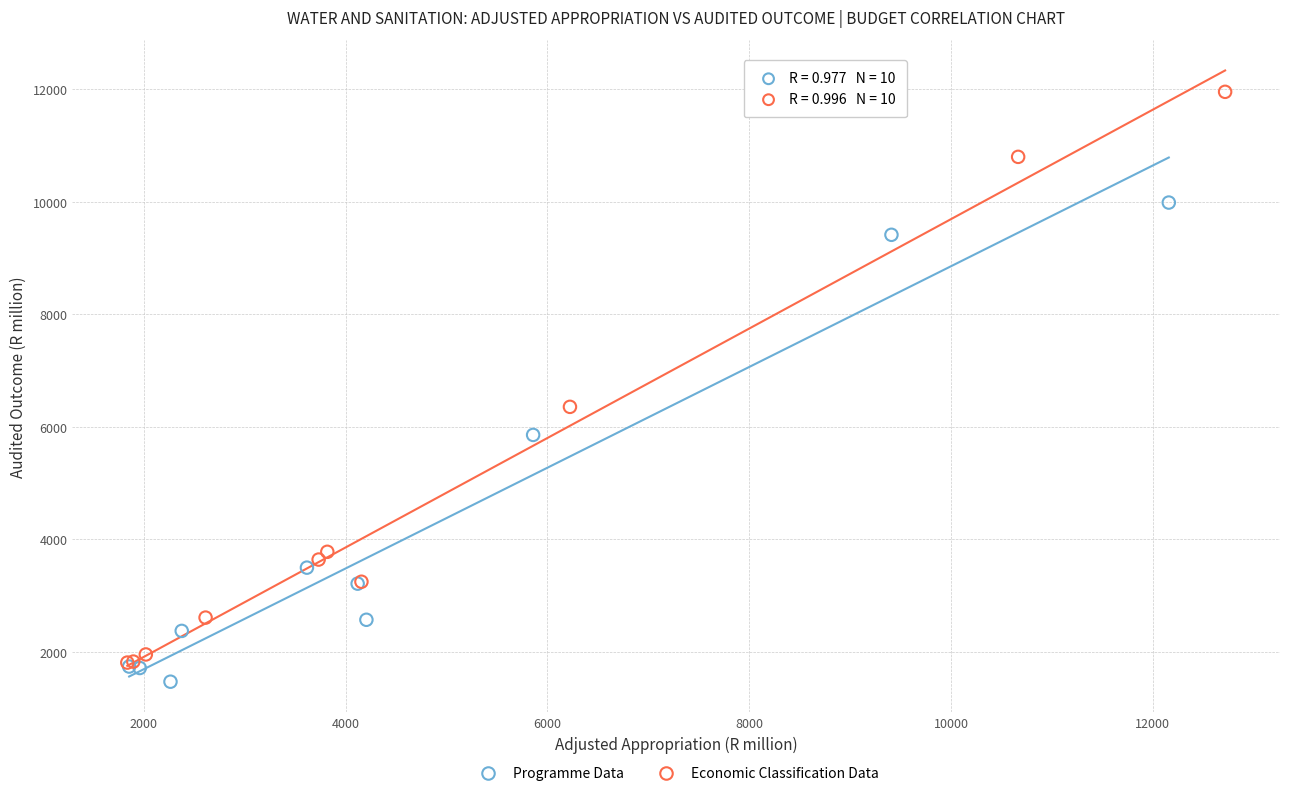

Which series contains the highest Y value?

Economic Classification Data